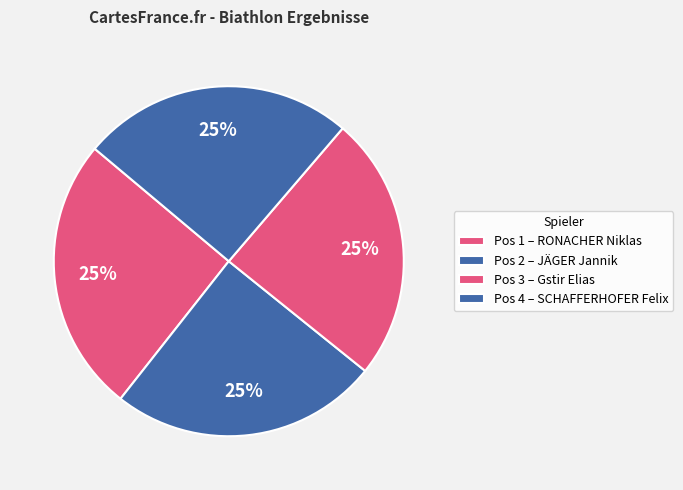

To the nearest percent, what is the average slice percentage?

25%